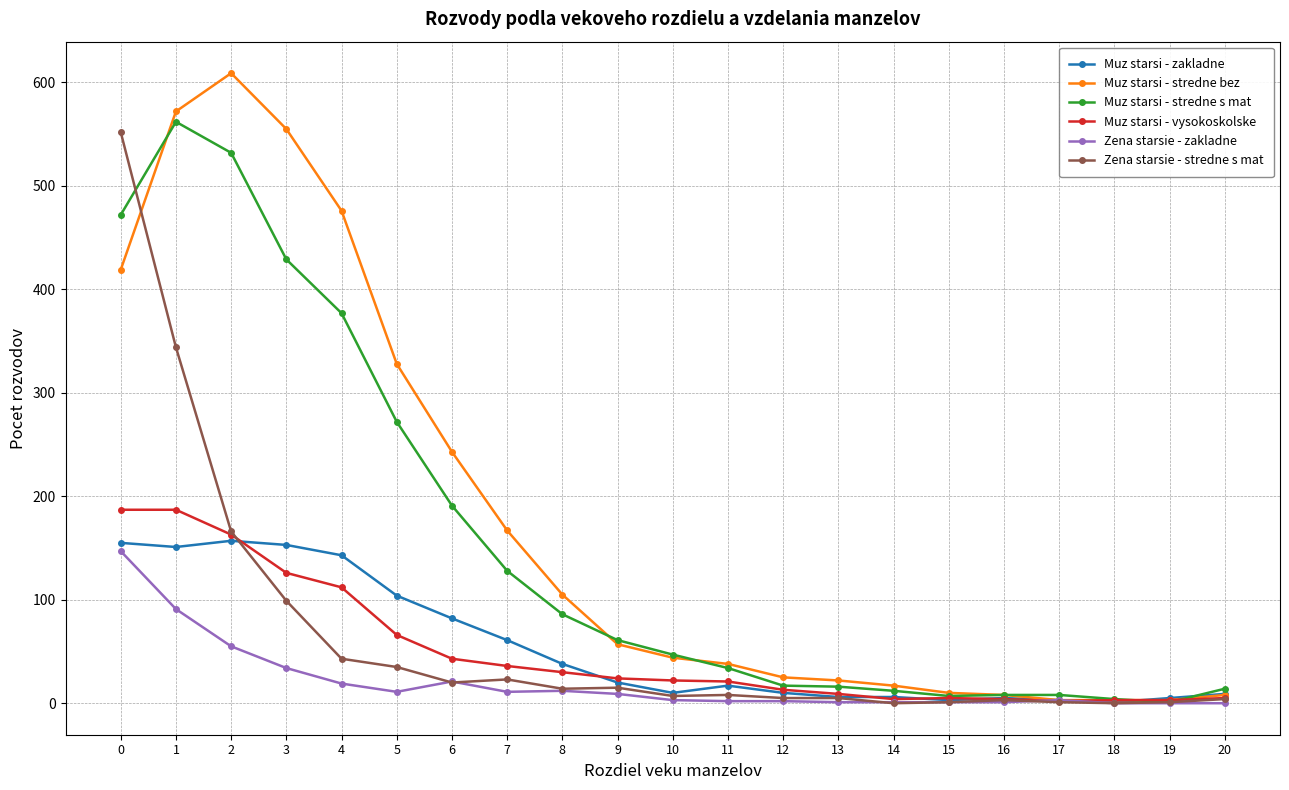

How many categories are shown in the chart?

21